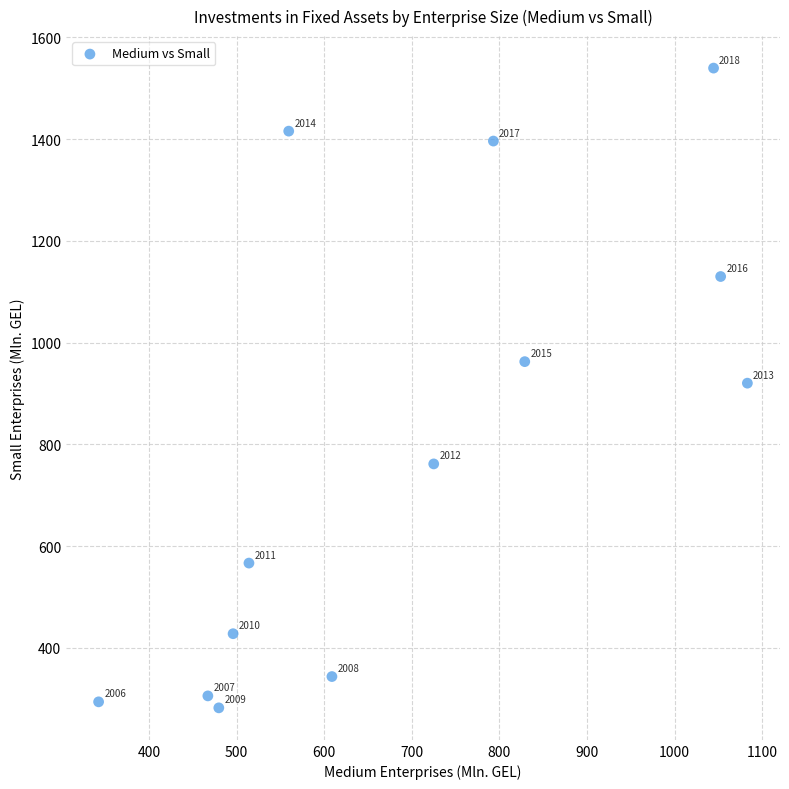

What Y value in the scatter plot is closest to 910?

920.4